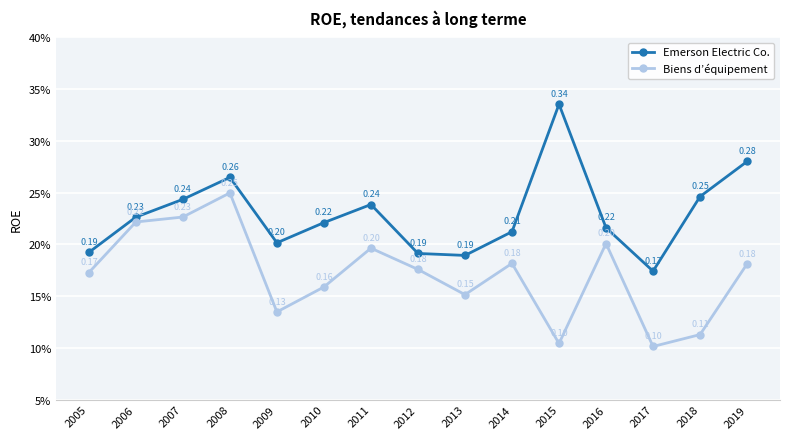

Is this an area chart (filled region under the line)?

No